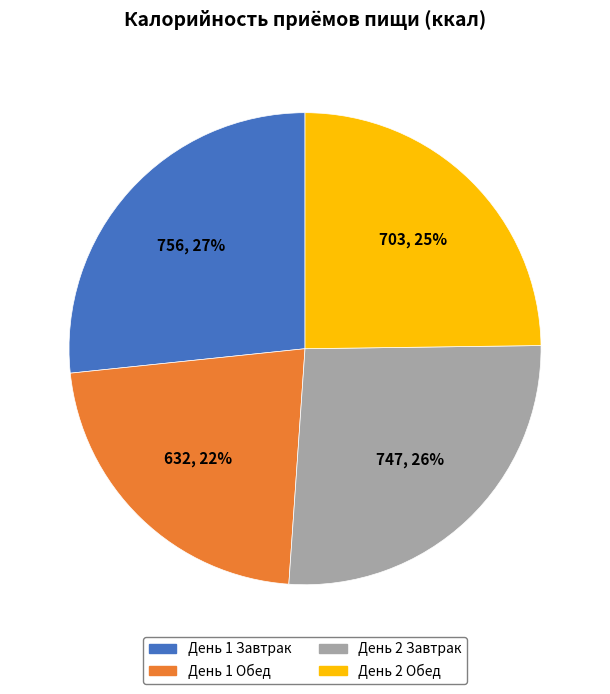

To the nearest percent, what is the average slice percentage?

25%